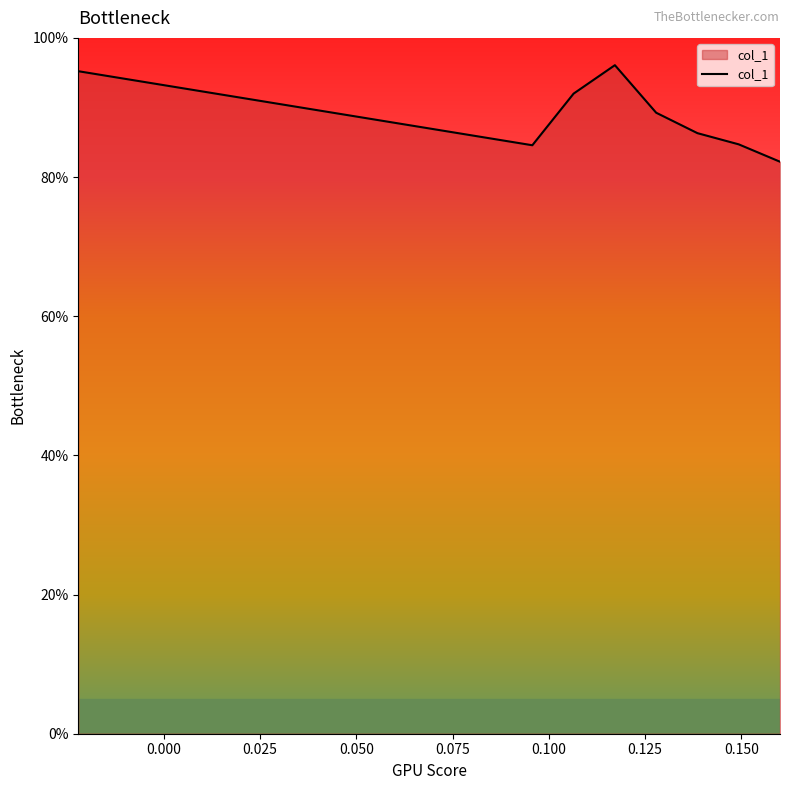

What is the maximum value shown in the chart?

96.1